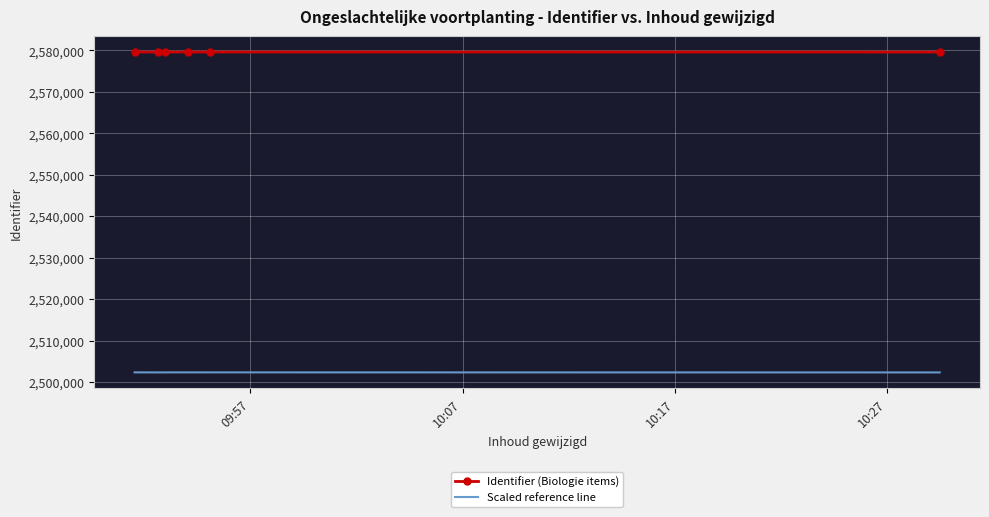

What is the lowest value of the Scaled reference line series?

2502316.9